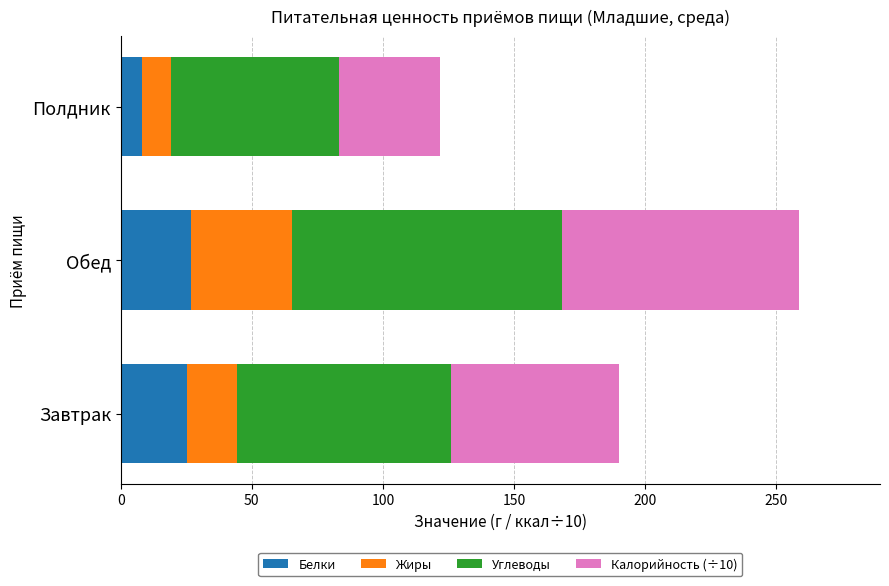

How many data points does each series have?

3